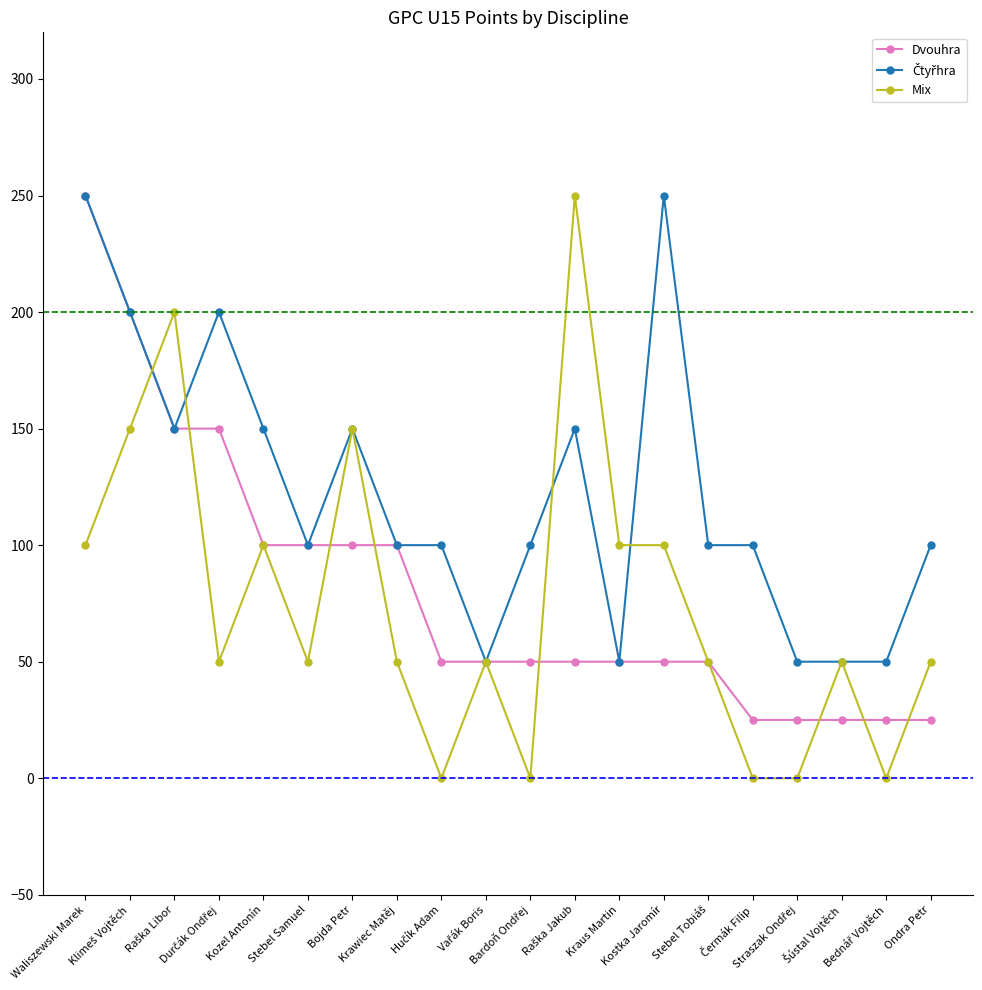

What is the greatest value displayed?

250